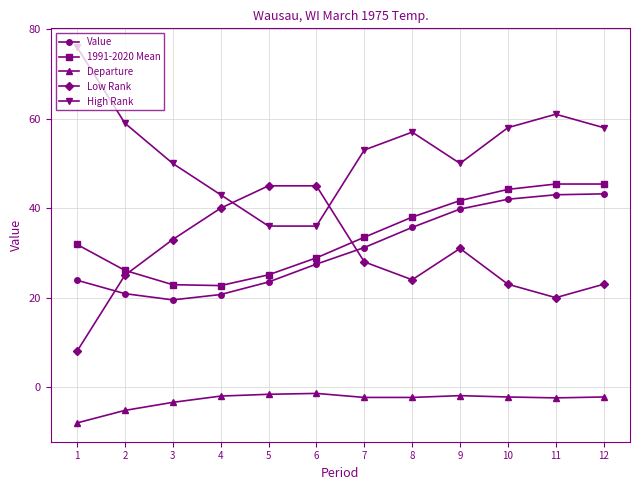

What is the average value of the Departure series?

-2.9